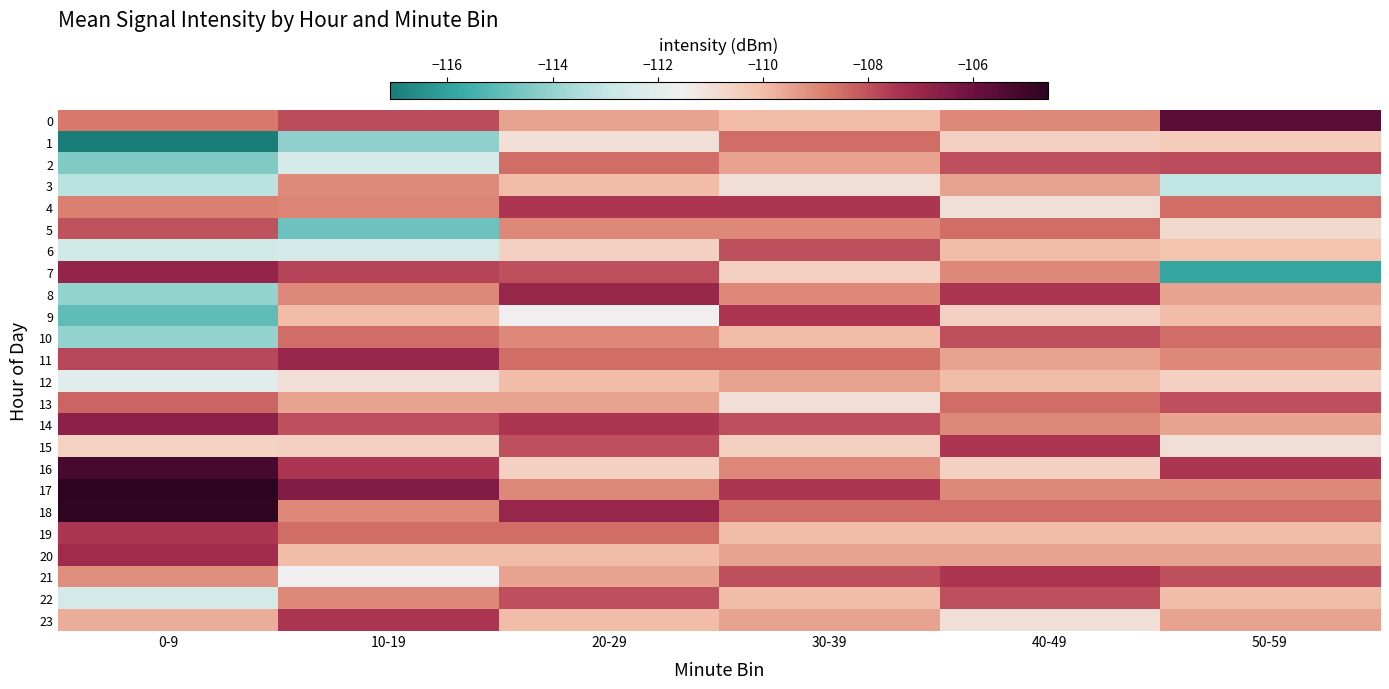

What is the spread (max minus min) of values at 0-9?

12.5